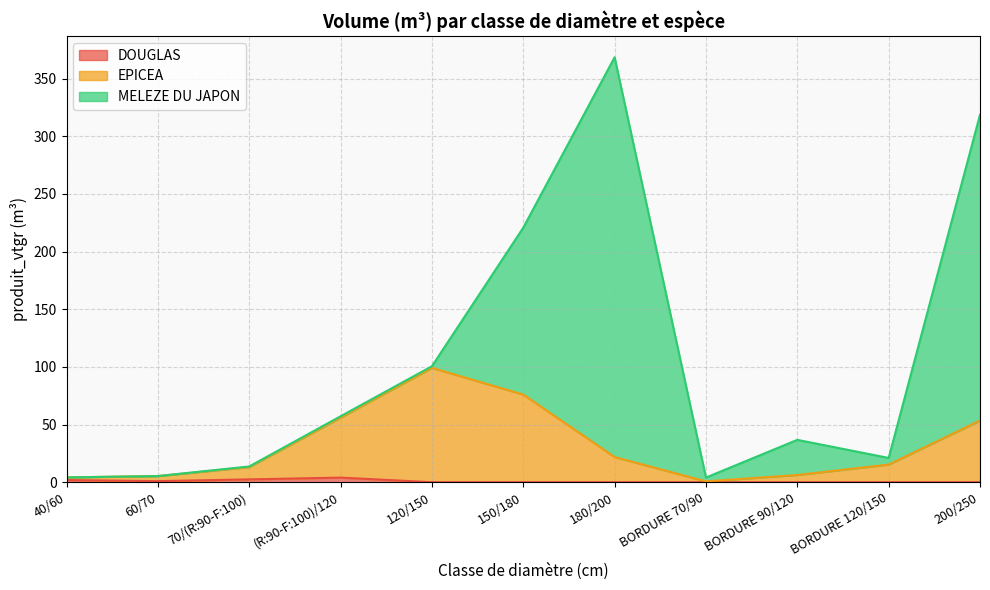

The EPICEA series shows 21.8 at 180/200. True or false?

True